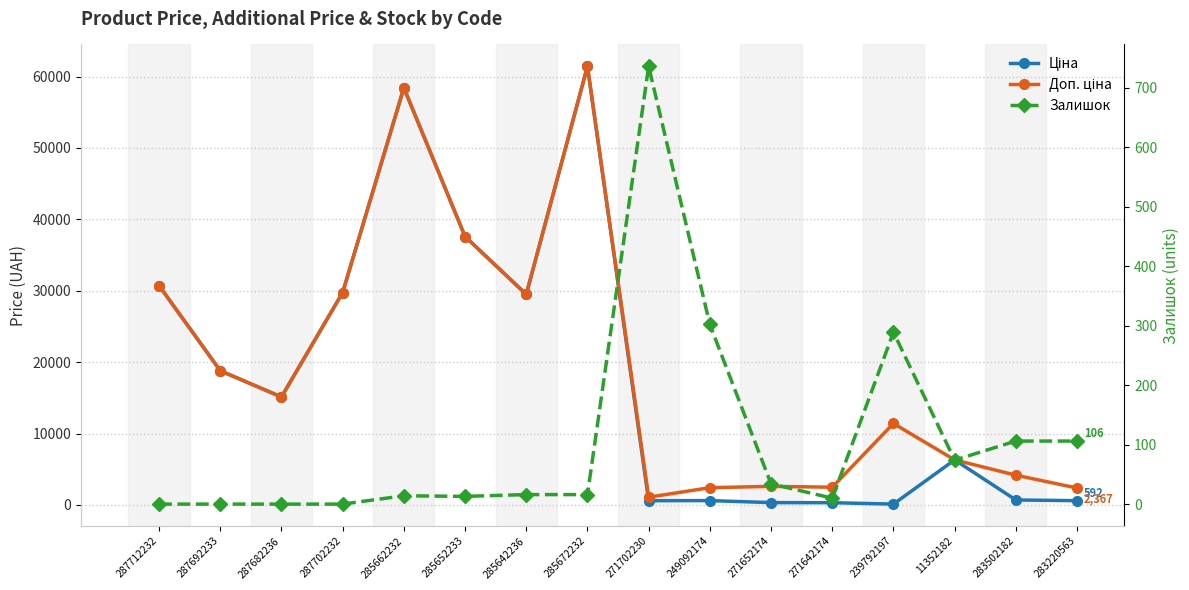

Reading left to right, extract all data points from this chart.

Ціна: 30717.1	18796.8	15120.0	29747.2	58426.5	37593.6	29491.5	61434.3	589.9	603.7	324.8	310.3	114.1	6308.8	694.3	591.6
Доп. ціна: 30717.1	18796.8	15120.0	29747.2	58426.5	37593.6	29491.5	61434.3	1081.7	2414.8	2598.3	2482.4	11410.0	6308.8	4165.6	2366.5
Залишок: 0.0	0.0	0.0	0.0	14.0	13.0	16.0	16.0	736.0	302.0	34.0	10.0	289.0	74.0	106.0	106.0